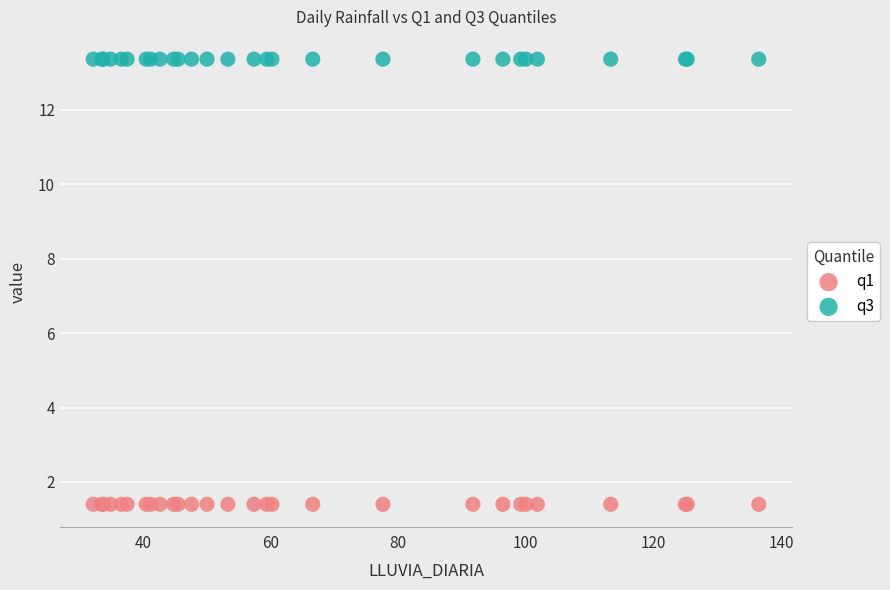

Which series contains the highest Y value?

q3